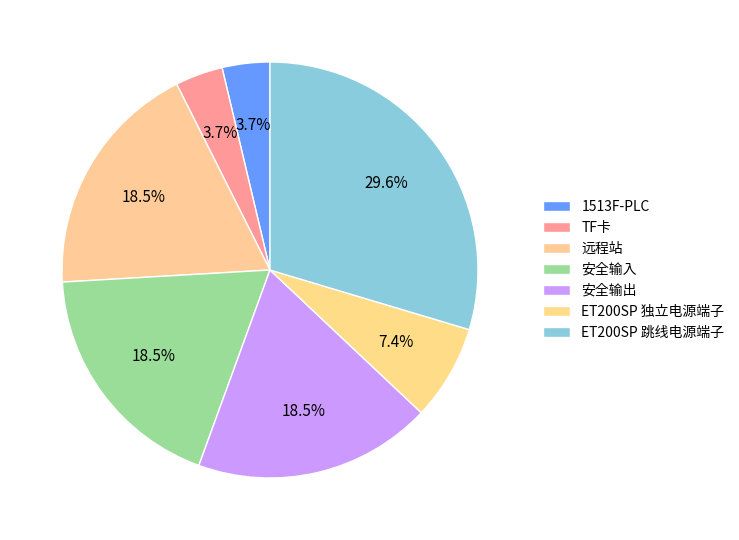

Count the number of slices in the pie.

7